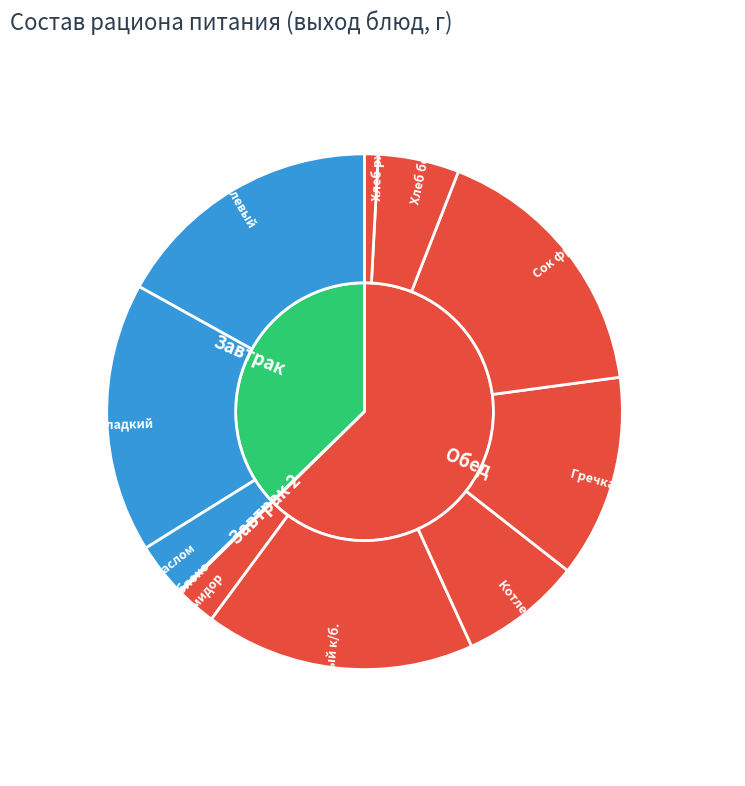

The Чай сладкий slice represents 17% of the pie. True or false?

True